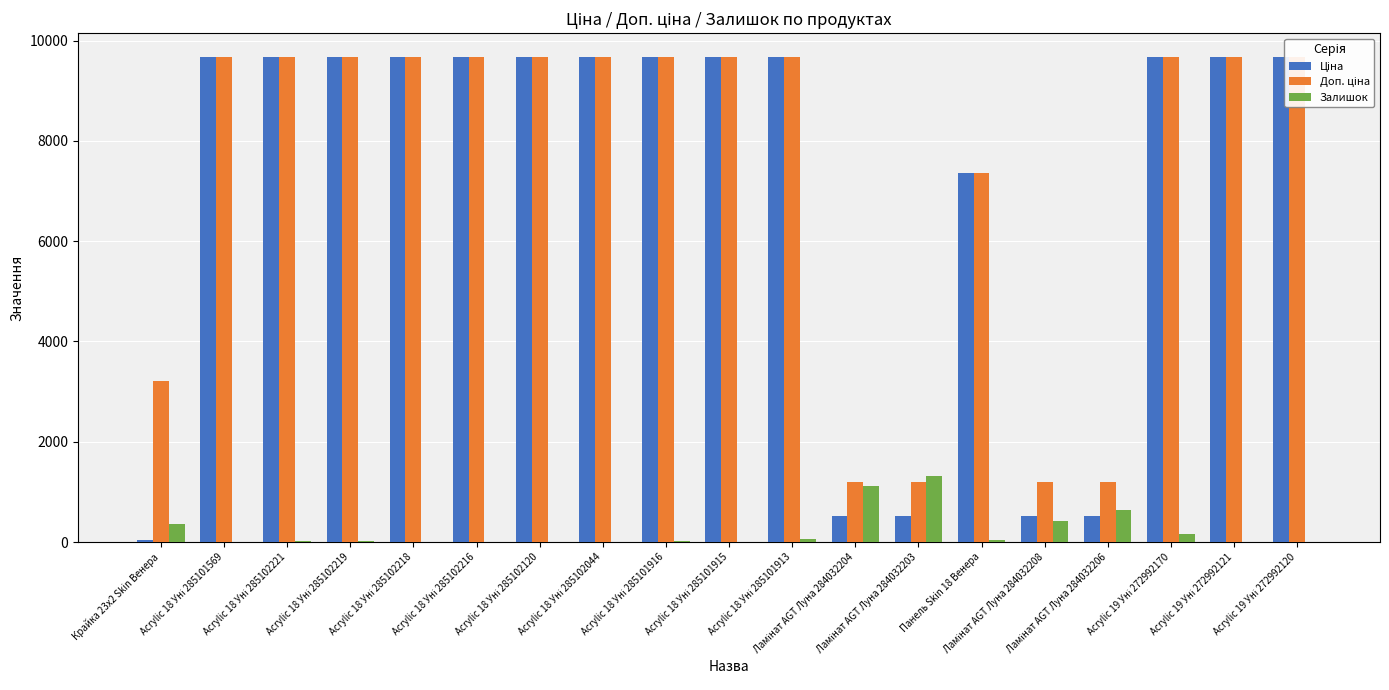

What position from the left is Acrylic 18 Уні 285101569?

2